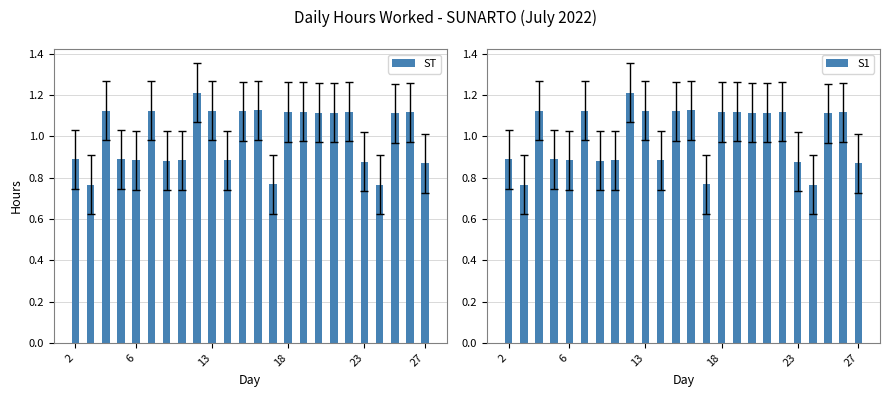

How many ST values are between 0 and 1?

11